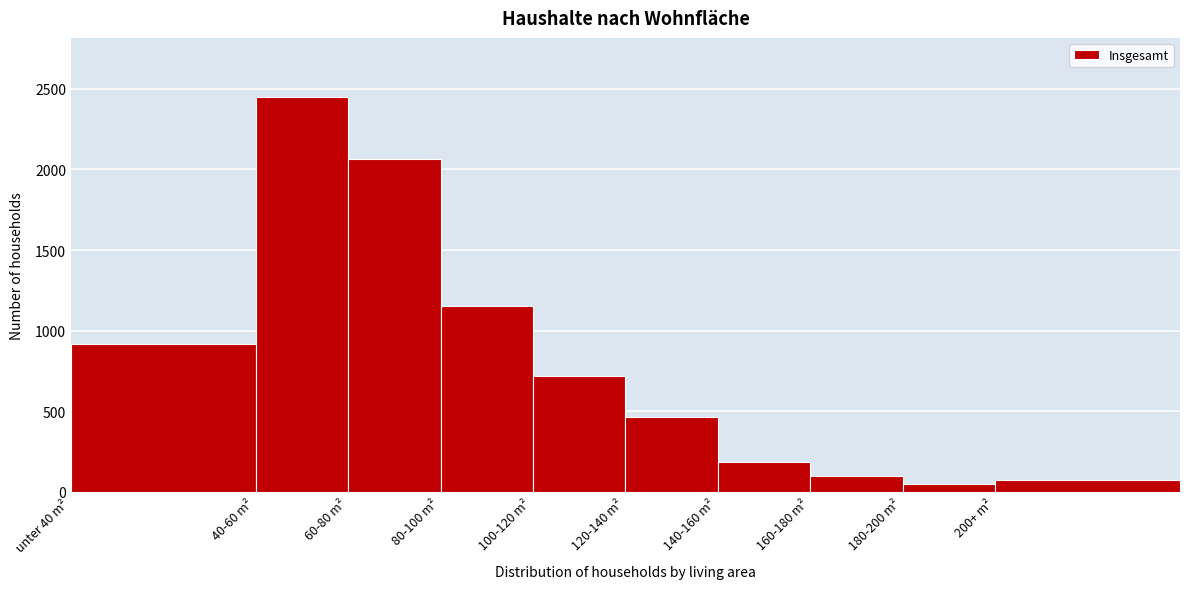

Reading right to left, list all the values displayed in this chart.

77	51	96	183	467	718	1153	2067	2448	917